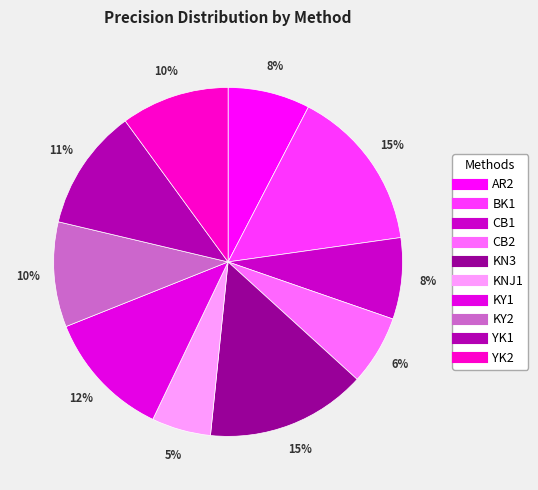

Does any single category account for the majority?

No